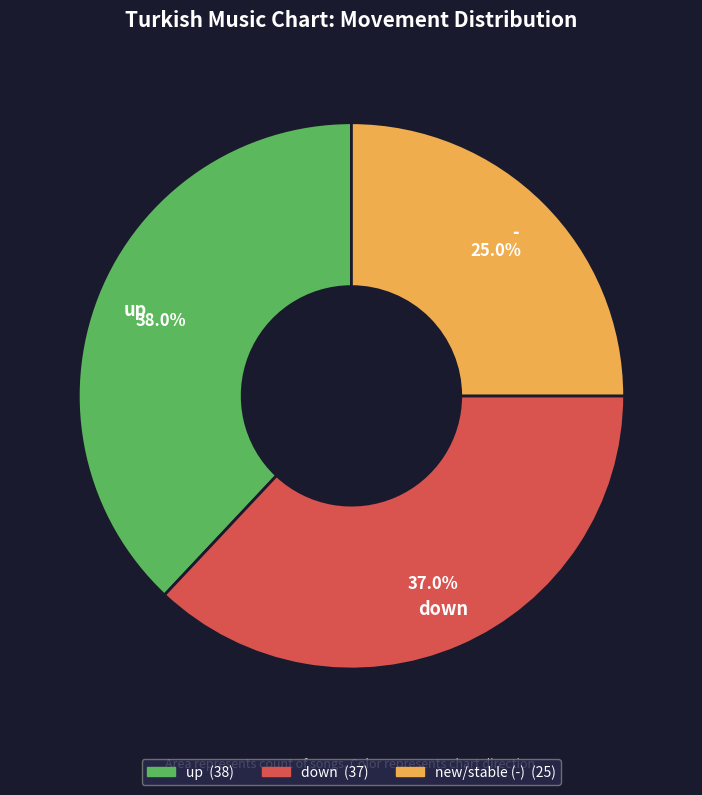

Is there any slice that represents more than half of the pie?

No